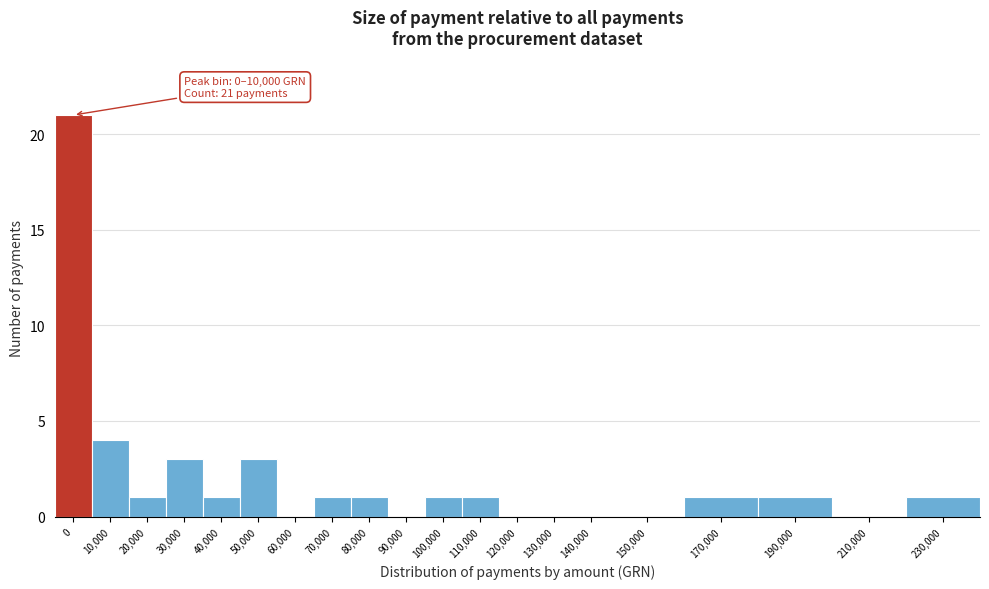

Reading right to left, transcribe all the data shown in this chart.

230,000=1	210,000=0	190,000=1	170,000=1	150,000=0	140,000=0	130,000=0	120,000=0	110,000=1	100,000=1	90,000=0	80,000=1	70,000=1	60,000=0	50,000=3	40,000=1	30,000=3	20,000=1	10,000=4	0=21